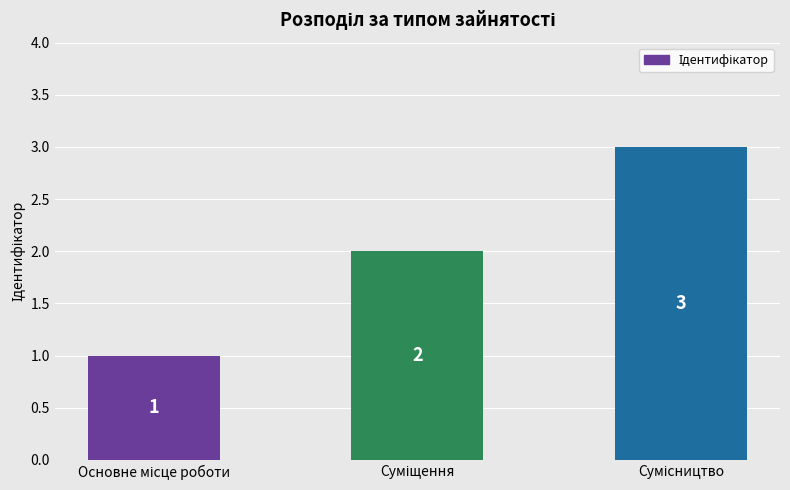

How many values are between 1 and 3?

3